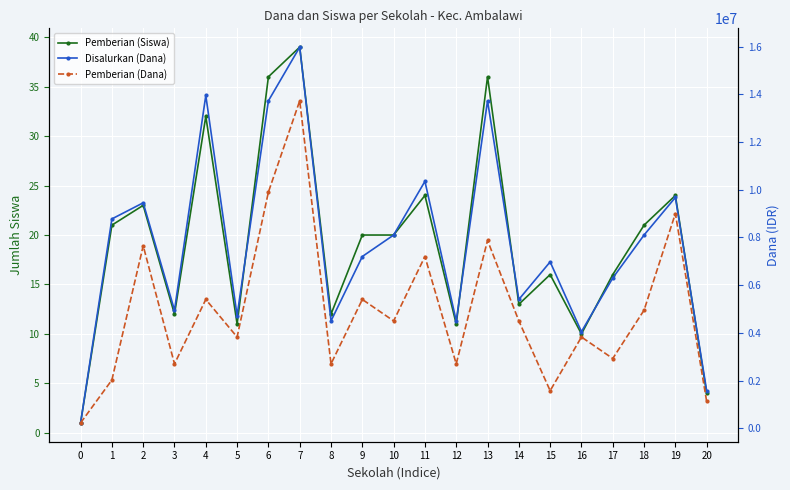

True or false: Pemberian (Siswa) and Pemberian (Dana) intersect in this chart.

False